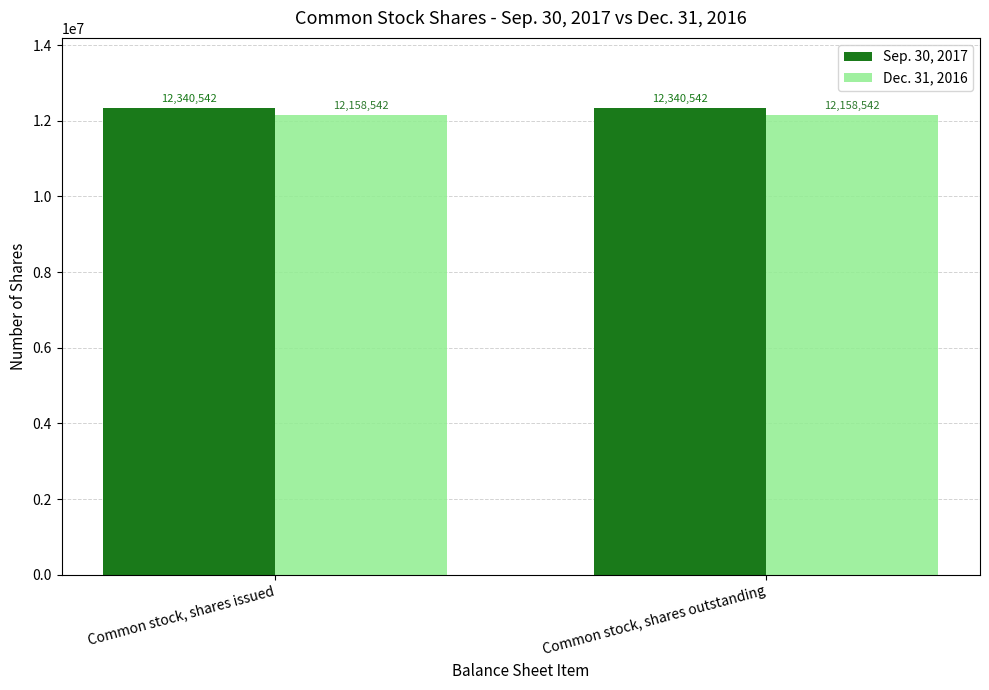

Is it true that Sep. 30, 2017 equals 3007560 at Common stock, shares outstanding?

False